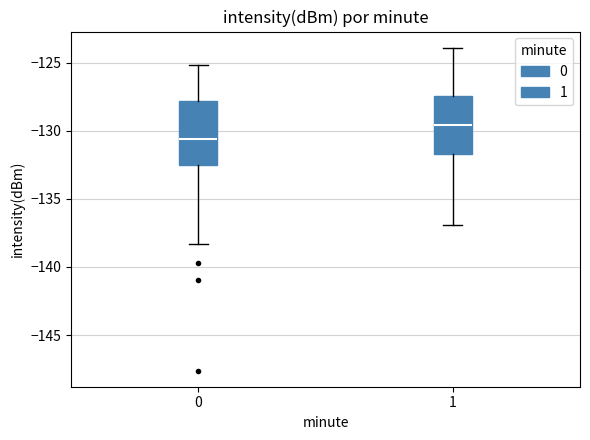

Where is the upper edge of the box at x = 0 on the y-axis? The values are not printed on the chart, so give them approximately, as read against the axis.

-128.0